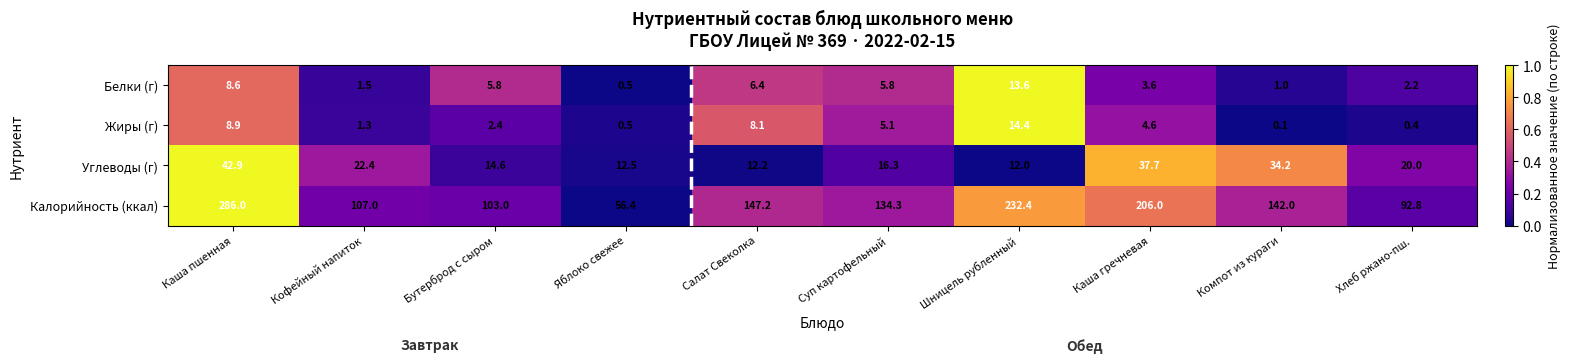

Rank the categories by Углеводы (г) value from lowest to highest.

Шницель рубленный, Салат Свеколка, Яблоко свежее, Бутерброд с сыром, Суп картофельный, Хлеб ржано-пш., Кофейный напиток, Компот из кураги, Каша гречневая, Каша пшенная